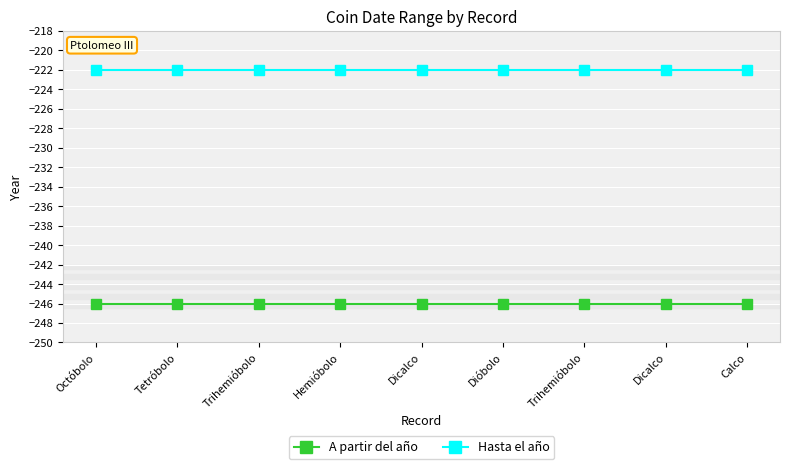

How many series are shown in this chart?

2